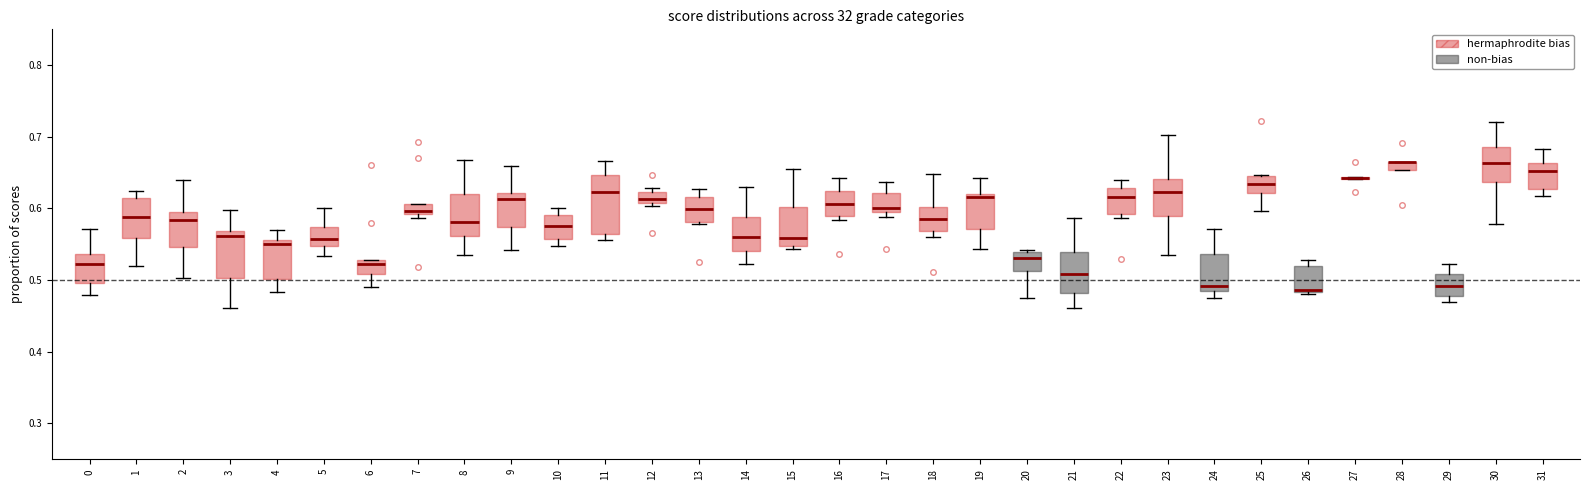

Where does the lower whisker of the box at x = 2 end on the y-axis? The values are not printed on the chart, so give them approximately, as read against the axis.

0.50